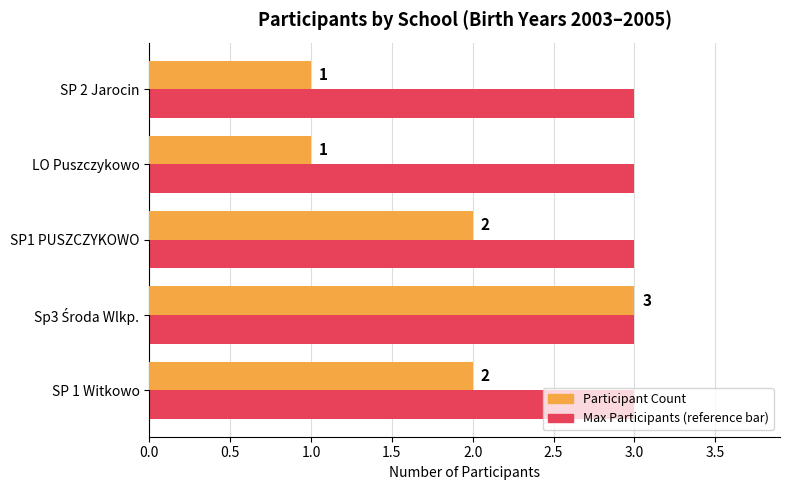

What is the total value across all series at SP 1 Witkowo?

5